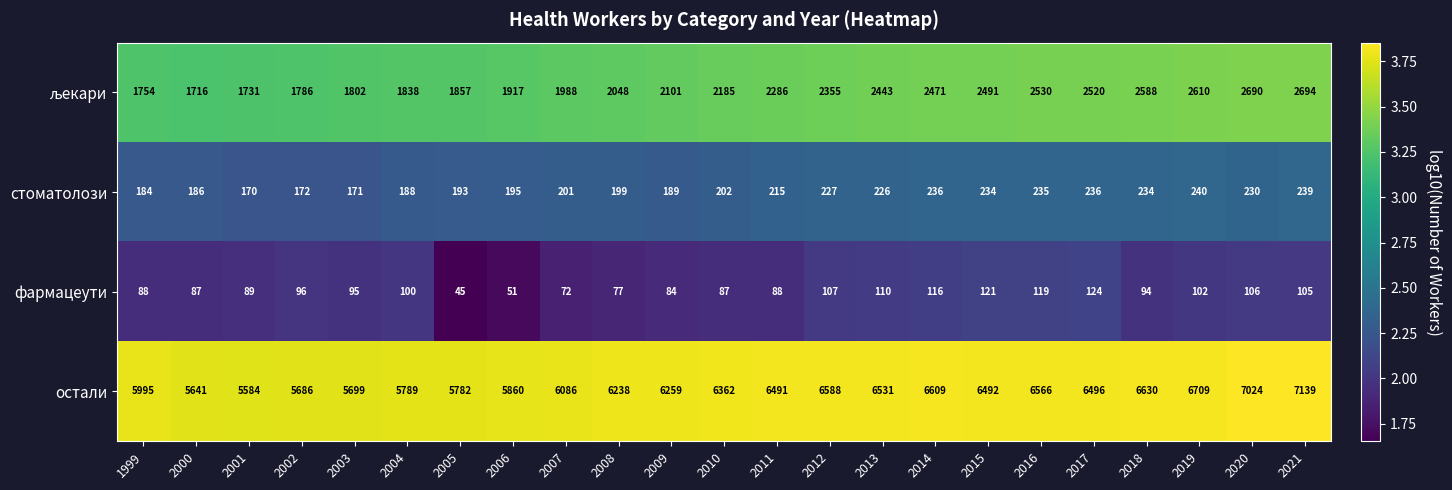

What is the difference between the second highest and minimum values in the остали series?

1440